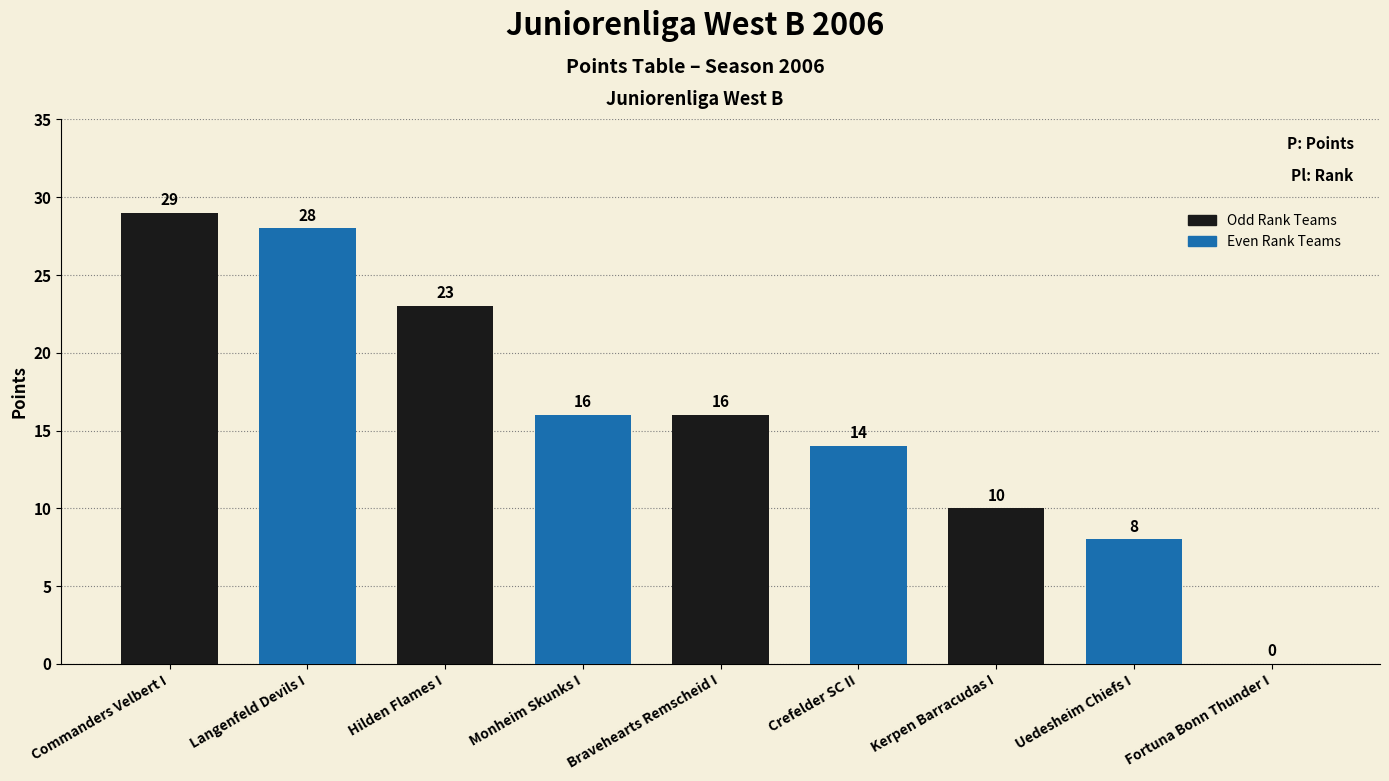

Are the bars horizontal?

No